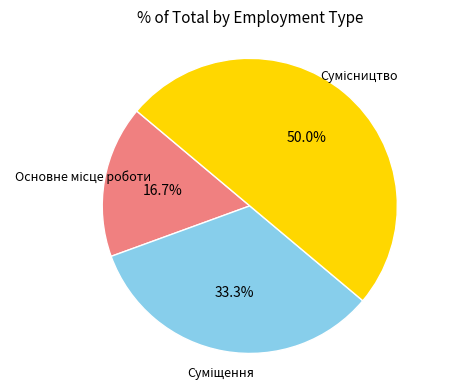

Count the number of slices in the pie.

3